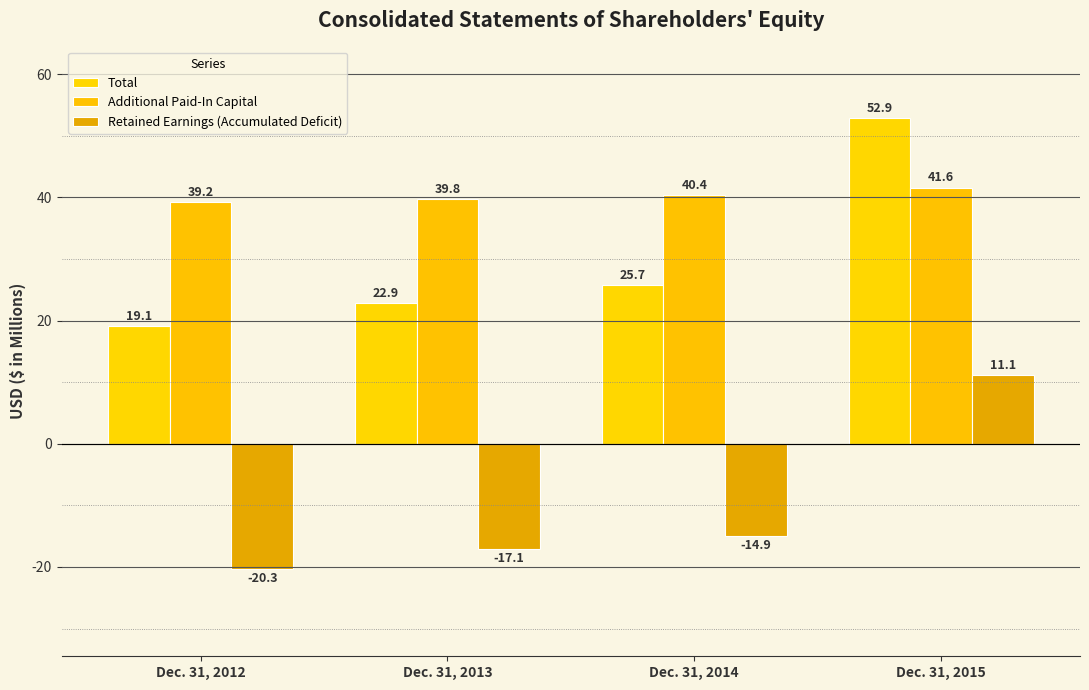

Are the bars grouped side by side (vs. stacked)?

Yes